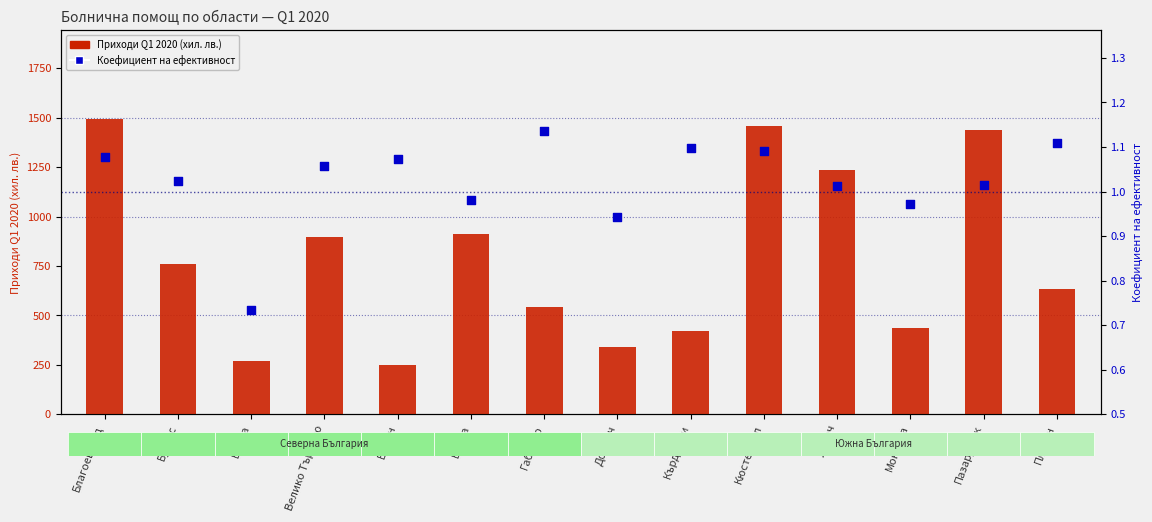

Is the value of Приходи Q1 2020 (хил. лв.) at Варна greater than the value of Коефициент на ефективност at Бургас?

Yes